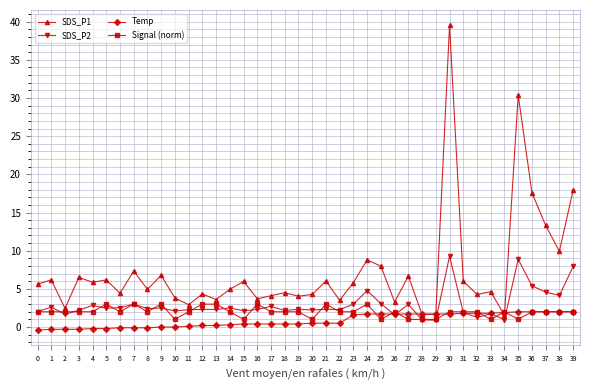

What is the spread (max minus min) of values at 33?

3.6